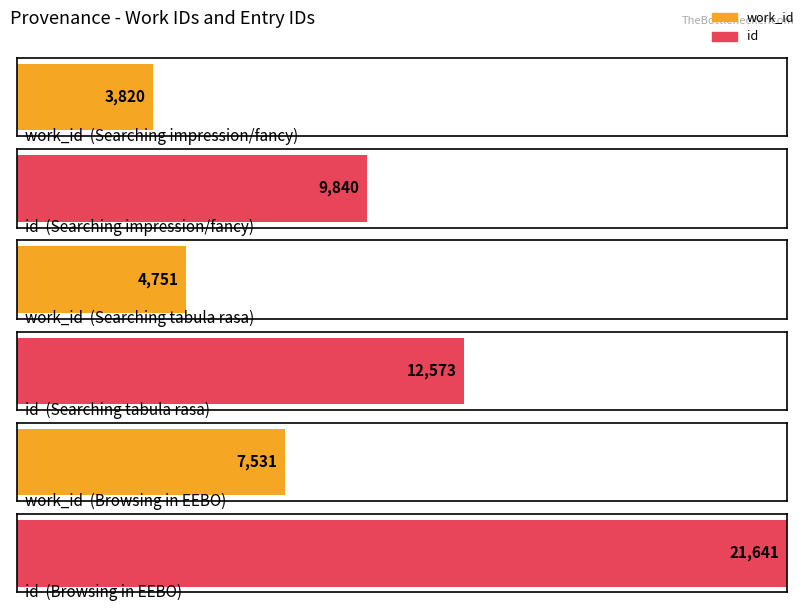

Which category has the lowest value in the work_id series?

Searching impression/fancy